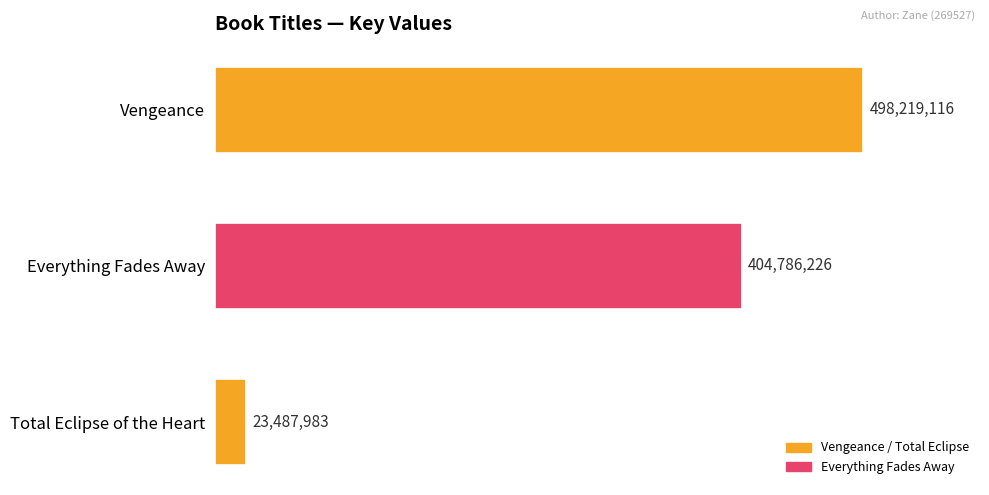

What is the greatest value displayed?

498219116